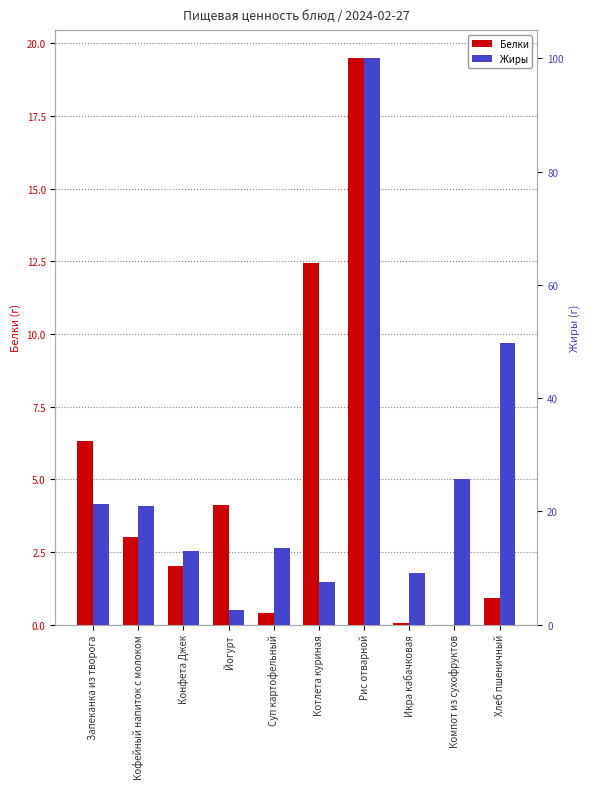

What is the sum of the Жиры values at Котлета куриная and Икра кабачковая?

16.7